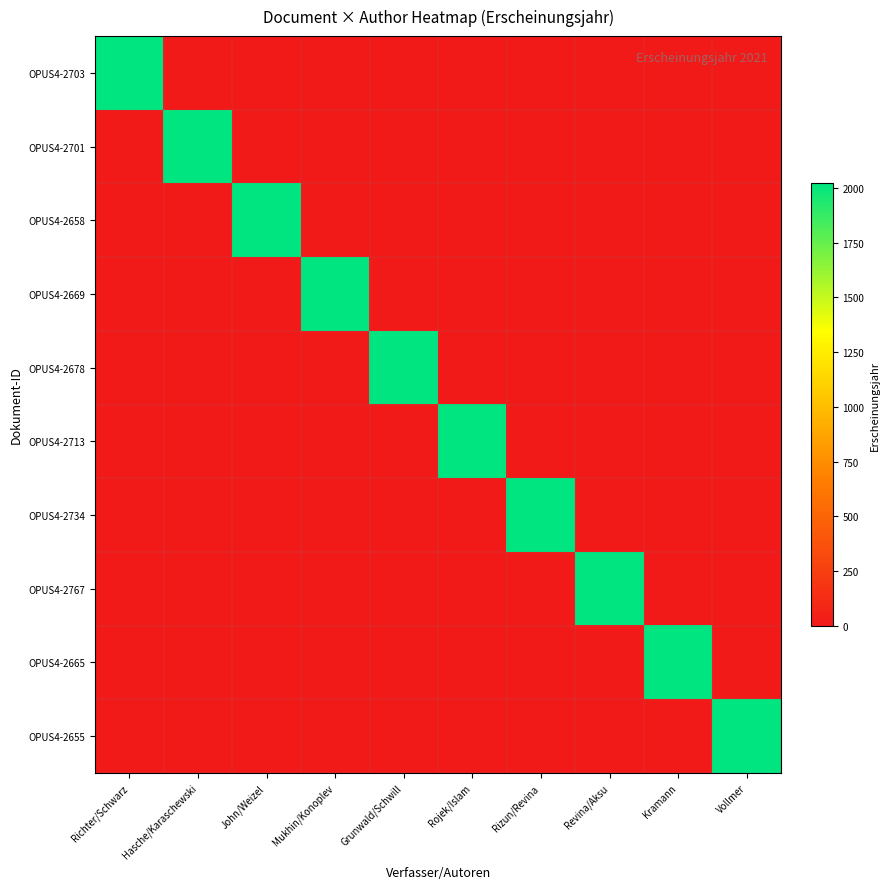

Reading left to right, extract all data points from this chart.

OPUS4-2703: Richter/Schwarz=2021	Hasche/Karaschewski=0	John/Weizel=0	Mukhin/Konoplev=0	Grunwald/Schwill=0	Rojek/Islam=0	Rizun/Revina=0	Revina/Aksu=0	Kramann=0	Vollmer=0
OPUS4-2701: Richter/Schwarz=0	Hasche/Karaschewski=2021	John/Weizel=0	Mukhin/Konoplev=0	Grunwald/Schwill=0	Rojek/Islam=0	Rizun/Revina=0	Revina/Aksu=0	Kramann=0	Vollmer=0
OPUS4-2658: Richter/Schwarz=0	Hasche/Karaschewski=0	John/Weizel=2021	Mukhin/Konoplev=0	Grunwald/Schwill=0	Rojek/Islam=0	Rizun/Revina=0	Revina/Aksu=0	Kramann=0	Vollmer=0
OPUS4-2669: Richter/Schwarz=0	Hasche/Karaschewski=0	John/Weizel=0	Mukhin/Konoplev=2021	Grunwald/Schwill=0	Rojek/Islam=0	Rizun/Revina=0	Revina/Aksu=0	Kramann=0	Vollmer=0
OPUS4-2678: Richter/Schwarz=0	Hasche/Karaschewski=0	John/Weizel=0	Mukhin/Konoplev=0	Grunwald/Schwill=2021	Rojek/Islam=0	Rizun/Revina=0	Revina/Aksu=0	Kramann=0	Vollmer=0
OPUS4-2713: Richter/Schwarz=0	Hasche/Karaschewski=0	John/Weizel=0	Mukhin/Konoplev=0	Grunwald/Schwill=0	Rojek/Islam=2021	Rizun/Revina=0	Revina/Aksu=0	Kramann=0	Vollmer=0
OPUS4-2734: Richter/Schwarz=0	Hasche/Karaschewski=0	John/Weizel=0	Mukhin/Konoplev=0	Grunwald/Schwill=0	Rojek/Islam=0	Rizun/Revina=2021	Revina/Aksu=0	Kramann=0	Vollmer=0
OPUS4-2767: Richter/Schwarz=0	Hasche/Karaschewski=0	John/Weizel=0	Mukhin/Konoplev=0	Grunwald/Schwill=0	Rojek/Islam=0	Rizun/Revina=0	Revina/Aksu=2021	Kramann=0	Vollmer=0
OPUS4-2665: Richter/Schwarz=0	Hasche/Karaschewski=0	John/Weizel=0	Mukhin/Konoplev=0	Grunwald/Schwill=0	Rojek/Islam=0	Rizun/Revina=0	Revina/Aksu=0	Kramann=2021	Vollmer=0
OPUS4-2655: Richter/Schwarz=0	Hasche/Karaschewski=0	John/Weizel=0	Mukhin/Konoplev=0	Grunwald/Schwill=0	Rojek/Islam=0	Rizun/Revina=0	Revina/Aksu=0	Kramann=0	Vollmer=2021